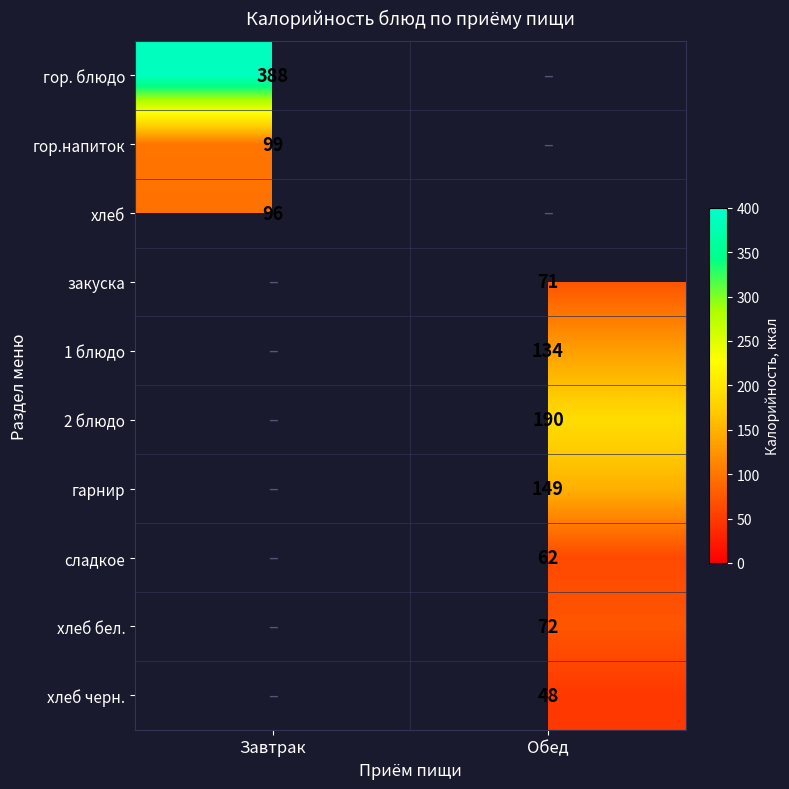

At how many categories does at least one series exceed 64?

2